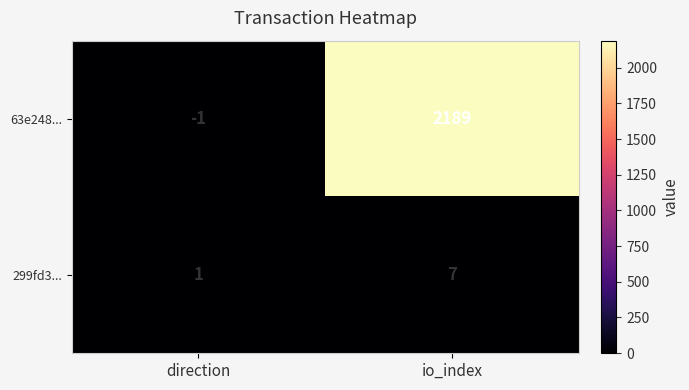

Reading right to left, list all the values displayed in this chart.

63e248...: io_index=2189	direction=-1
299fd3...: io_index=7	direction=1